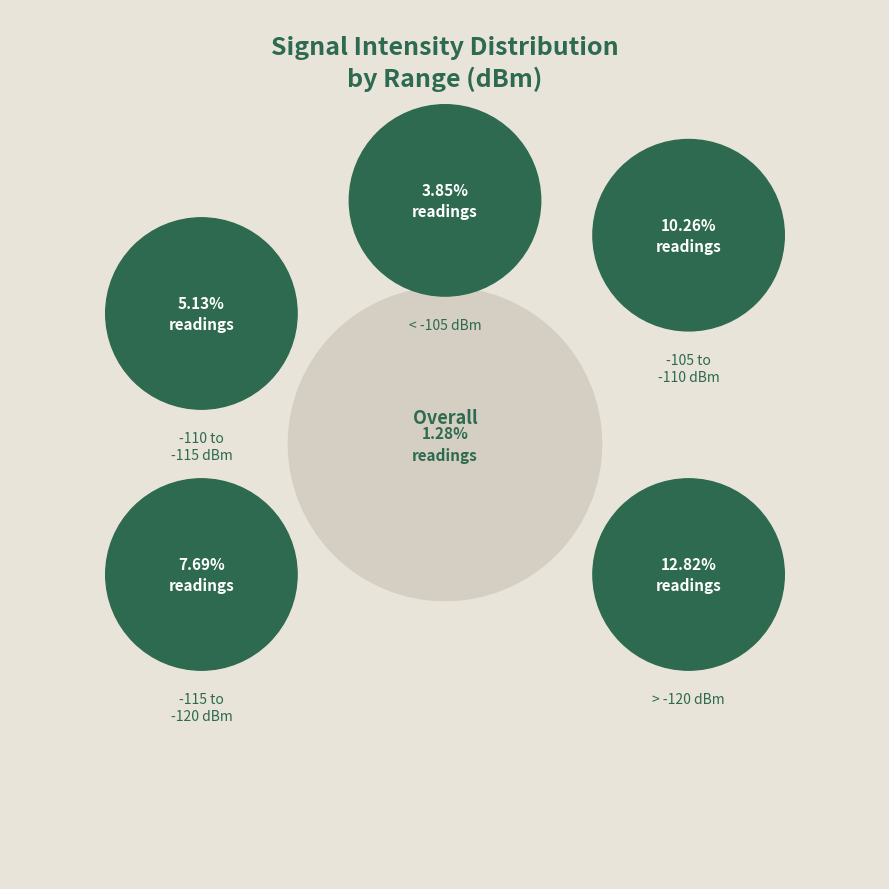

Is 23:47 the majority of the pie?

No